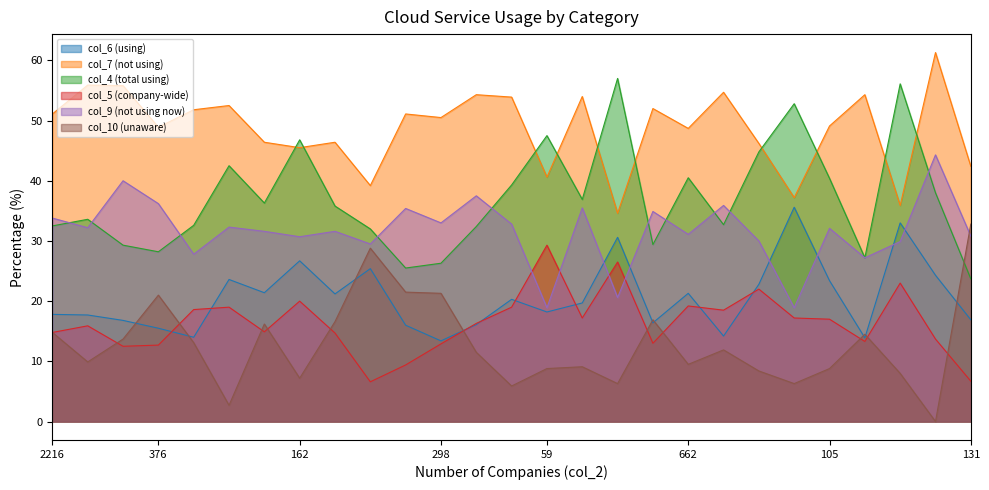

Is it true that col_10 (14.8,9.9,13.7,21.0,13.1,2.7,16.2) equals 14.8 at 2216?

True